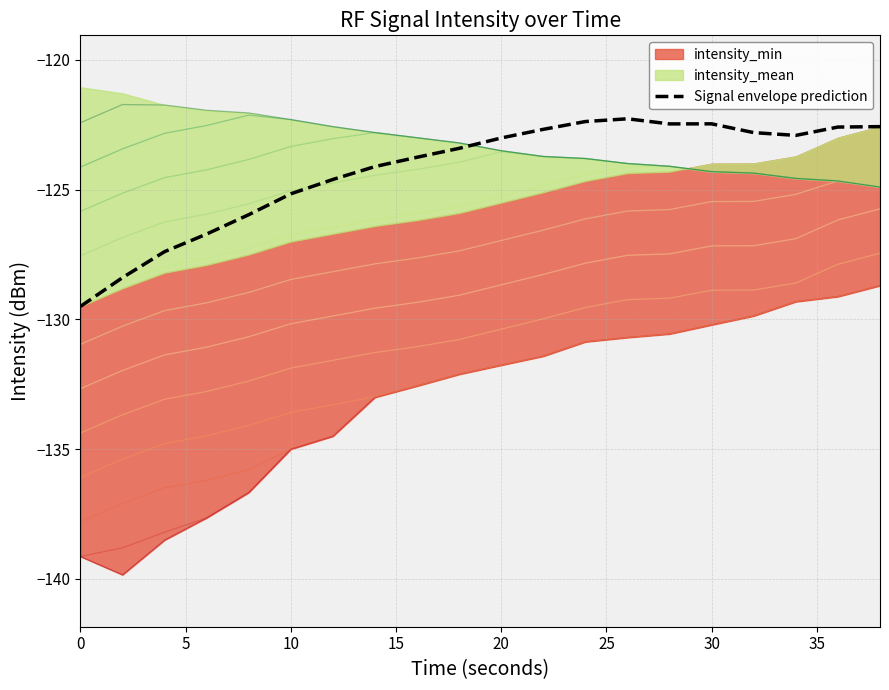

What is the highest value of the Signal envelope prediction series?

-122.3